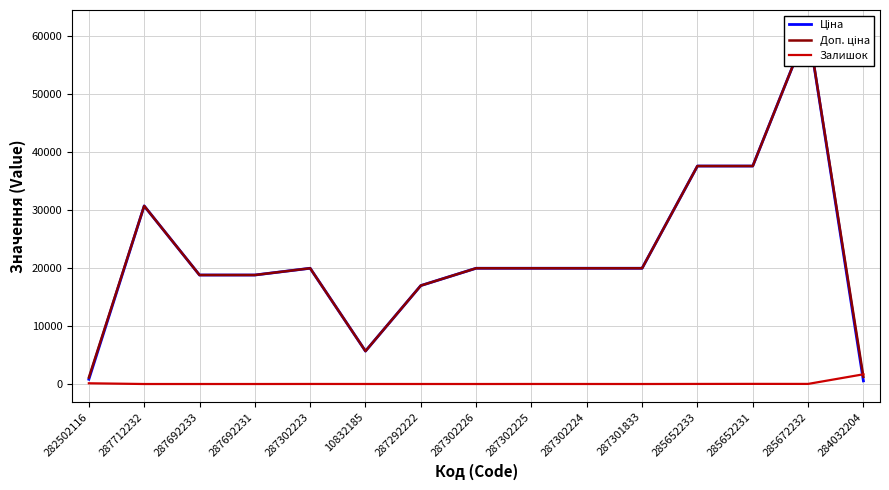

How many interior local valleys does the Залишок series have?

3